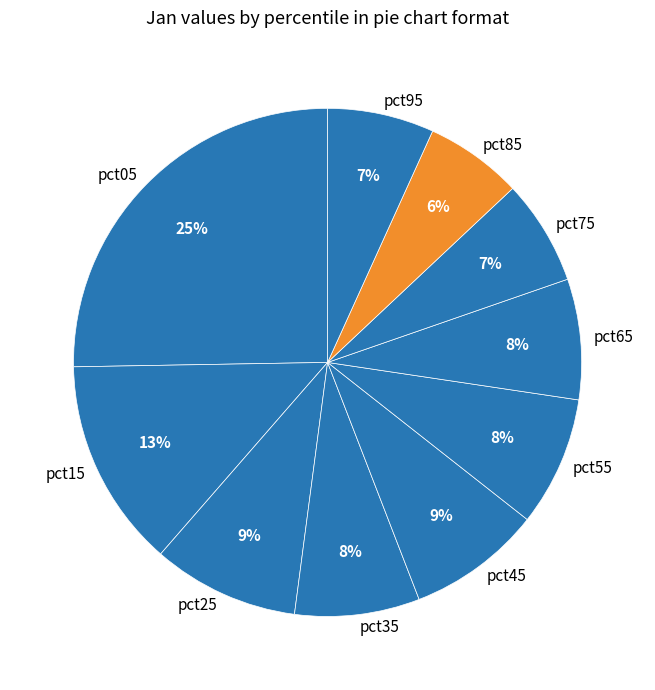

Combined, do pct65 and pct75 account for over 50%?

No